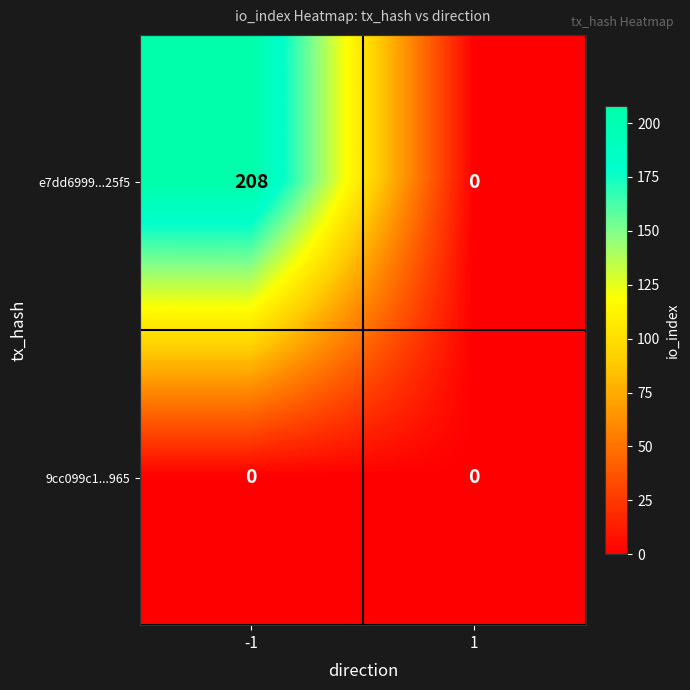

What is the spread (max minus min) of values at -1?

208